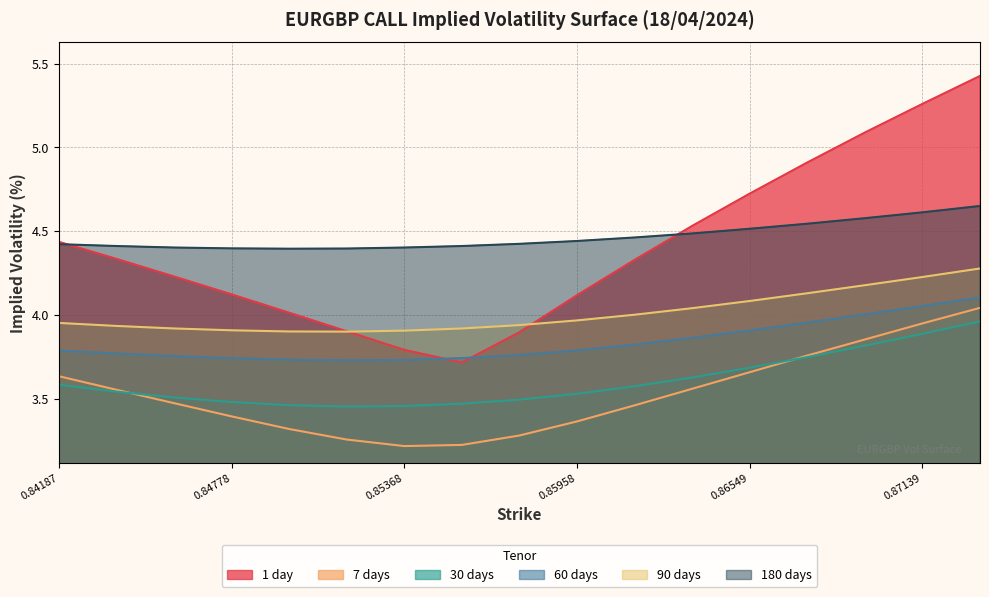

What is the lowest value of the 30 days series?

3.5